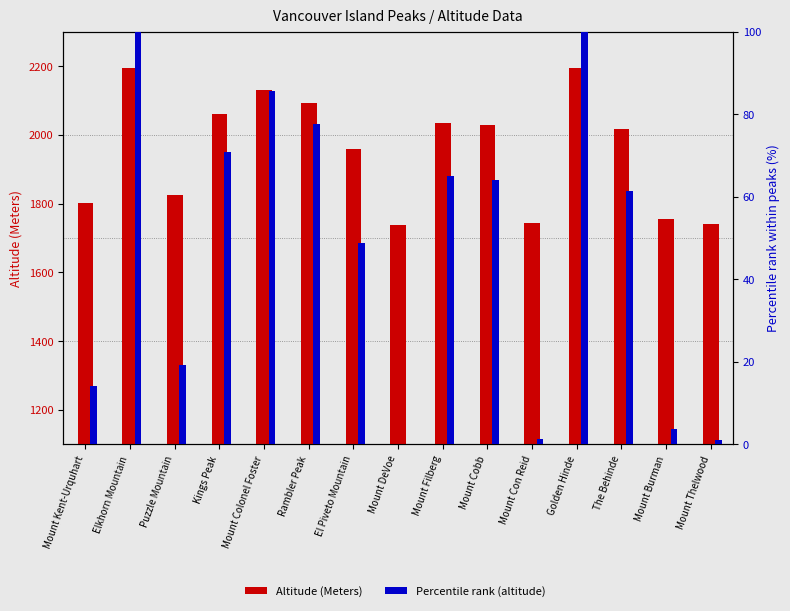

The Altitude (Meters) series shows 3270.4 at Mount Filberg. True or false?

False